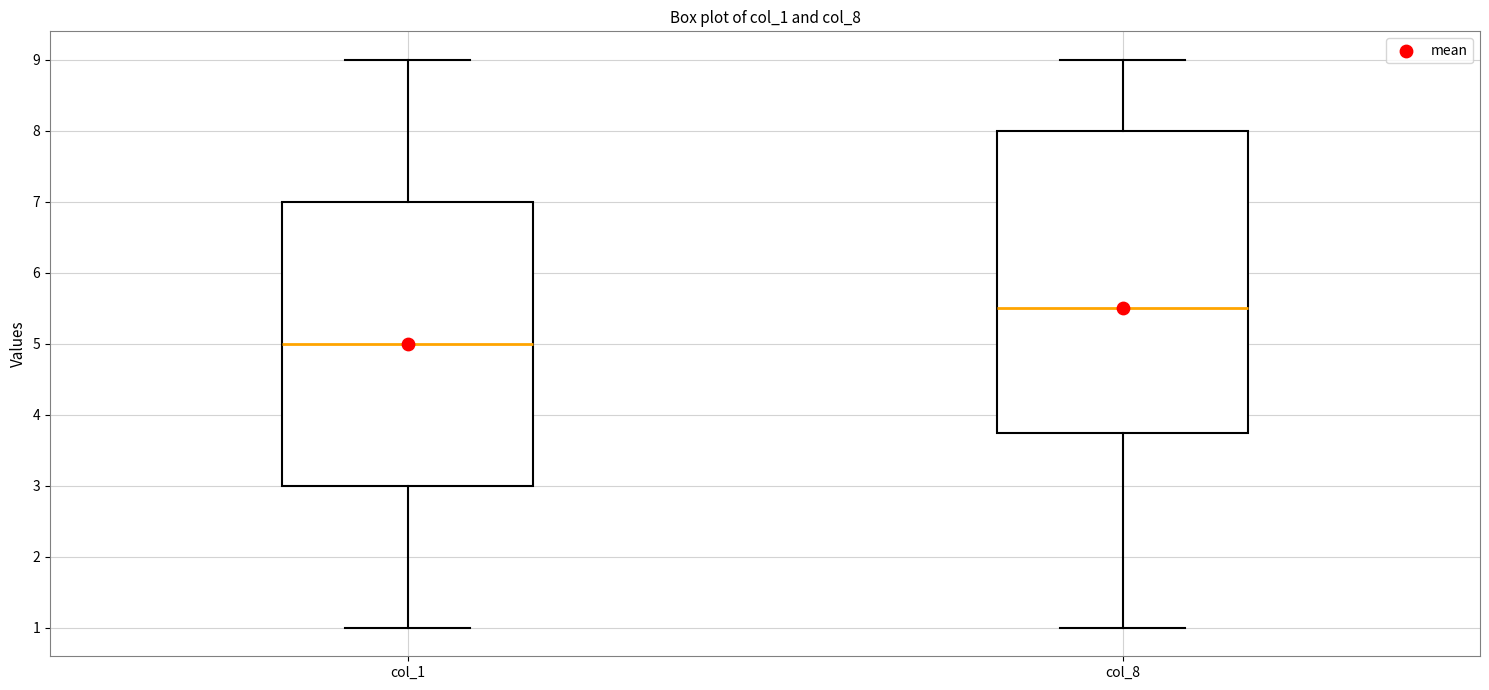

Comparing the boxes themselves (not the whiskers), which one is the tallest?

col_8